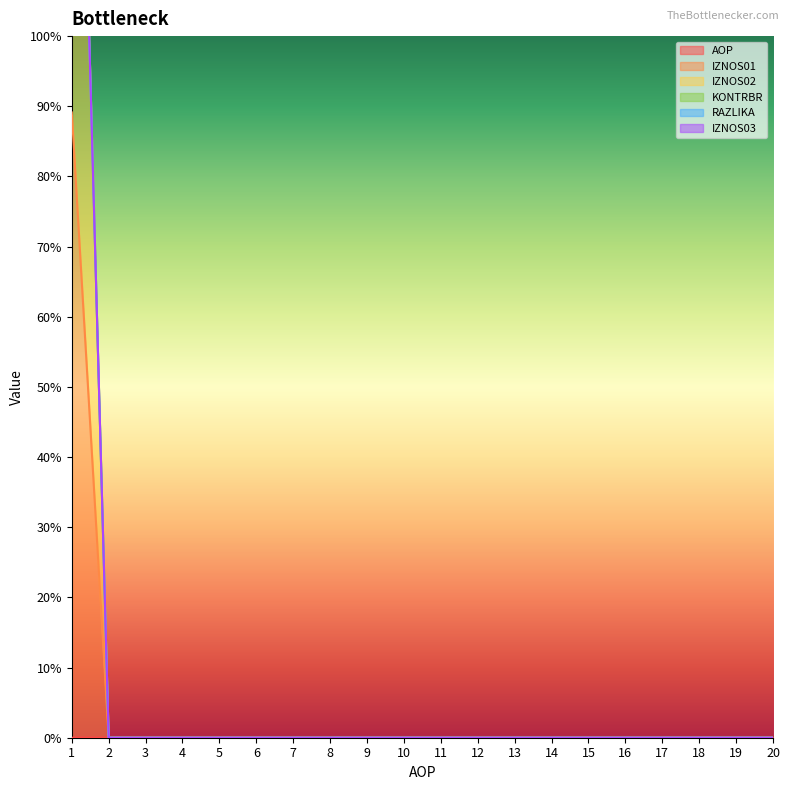

True or false: RAZLIKA has a value of 0.0 at 2.

False